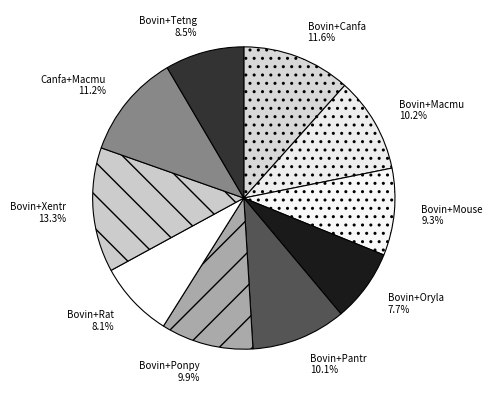

What percentage do Bovin+Rat and Bovin+Macmu together represent?

18.3%